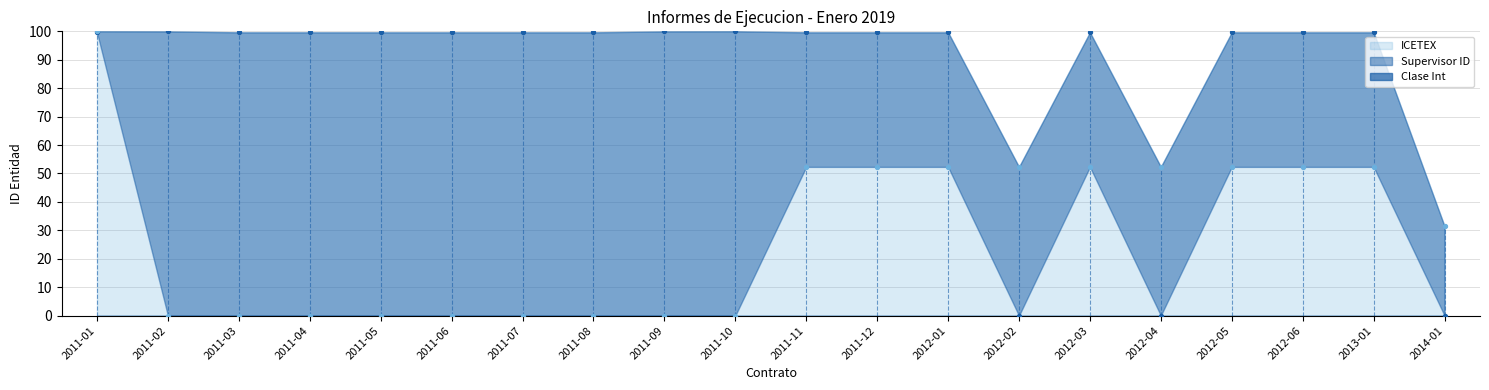

Which series reaches the minimum Y coordinate?

ICETEX